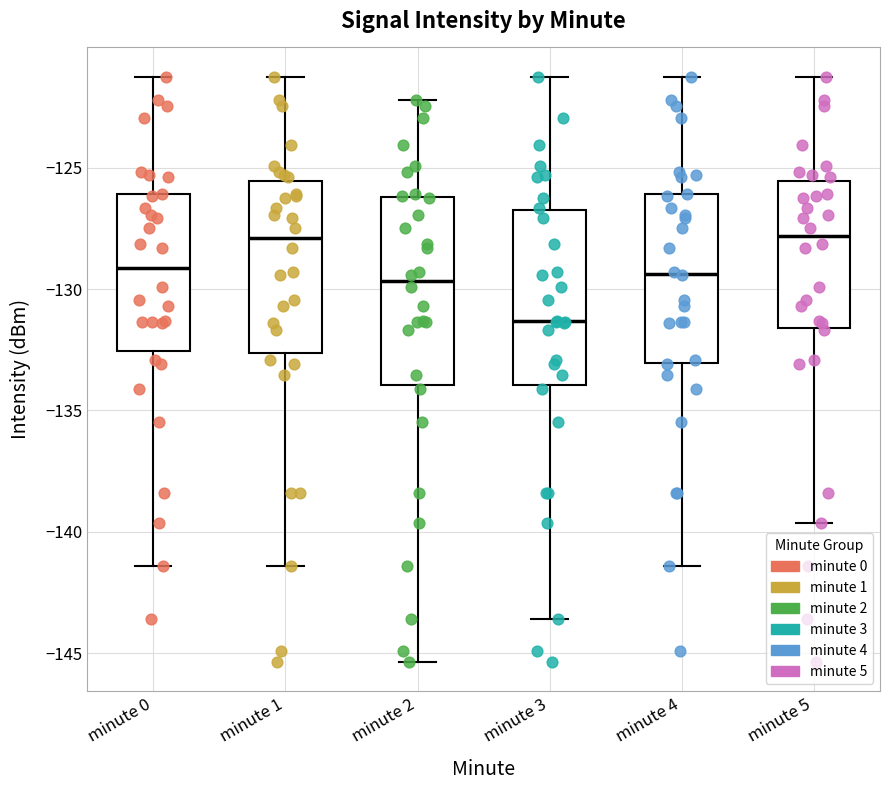

Reading left to right, transcribe this box plot: for each box, give where its median line is, the range the box spans, and where its two whiskers end, as read against the y-axis. The values are not printed on the chart, so give them approximately, as read against the axis.

minute 0: median -129.0, box -132.5 to -126.0, whiskers -141.5 to -121.5
minute 1: median -128.0, box -132.5 to -125.5, whiskers -141.5 to -121.5
minute 2: median -129.5, box -134.0 to -126.0, whiskers -145.5 to -122.0
minute 3: median -131.5, box -134.0 to -126.5, whiskers -143.5 to -121.5
minute 4: median -129.5, box -133.0 to -126.0, whiskers -141.5 to -121.5
minute 5: median -128.0, box -131.5 to -125.5, whiskers -139.5 to -121.5